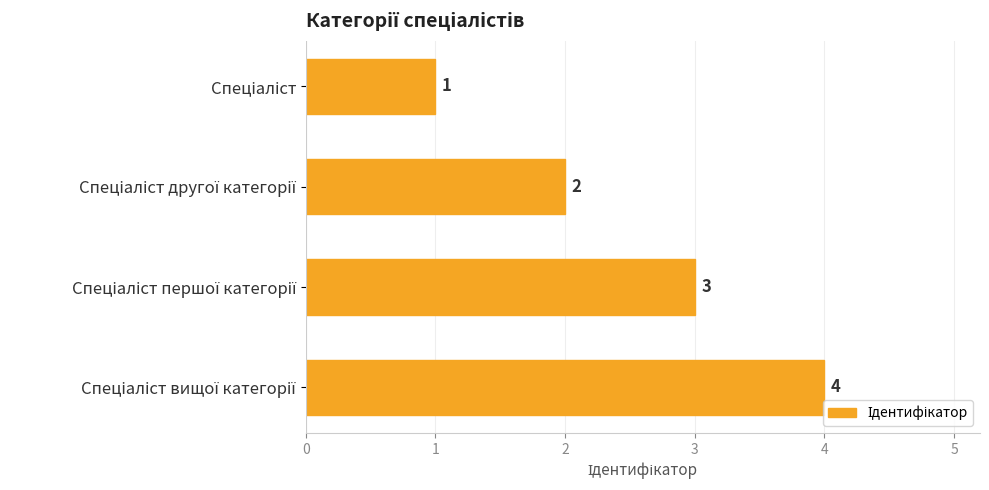

What is the greatest value displayed?

4